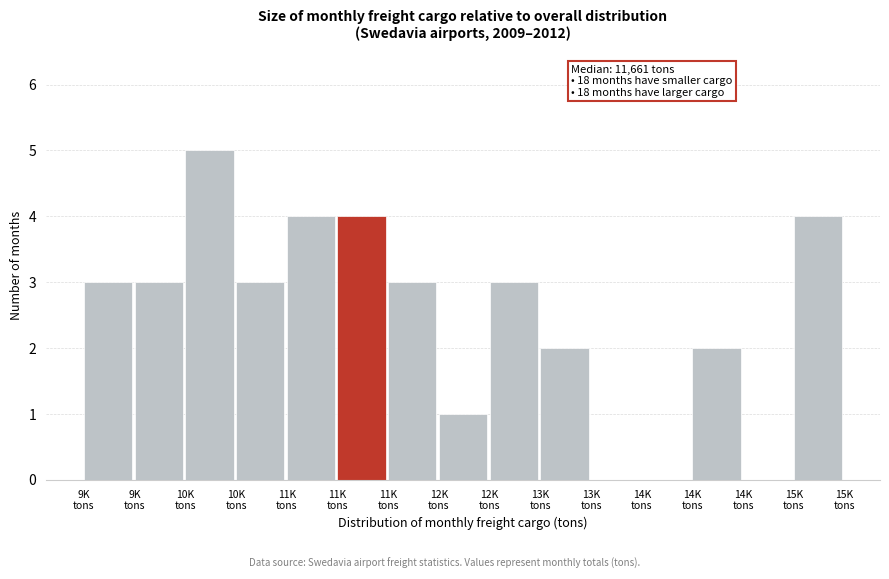

How many series are shown in this chart?

1